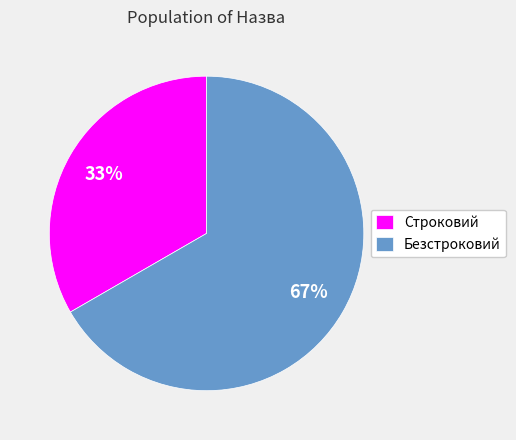

Which category accounts for the majority?

Безстроковий